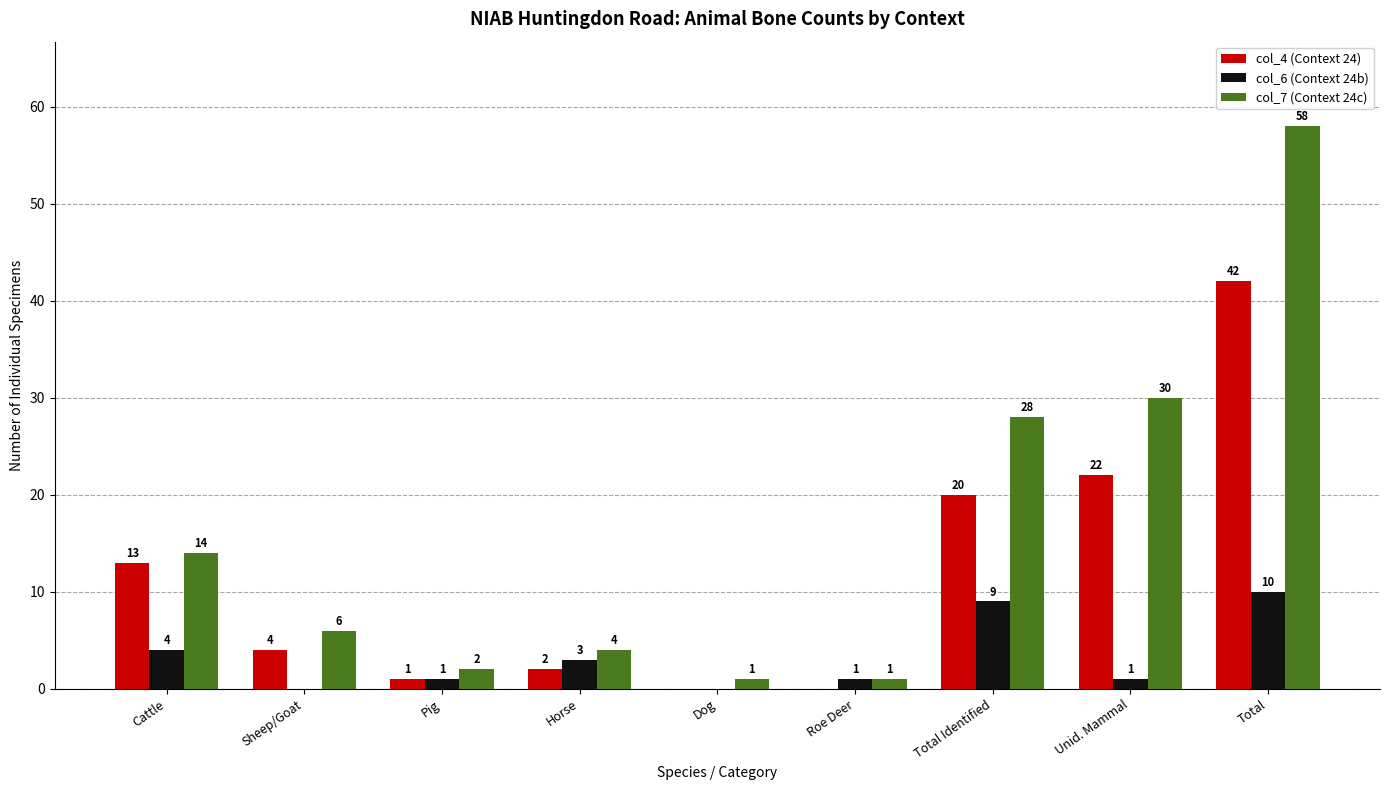

Where is col_4 (Context 24) nearest to the value 21?

Total Identified